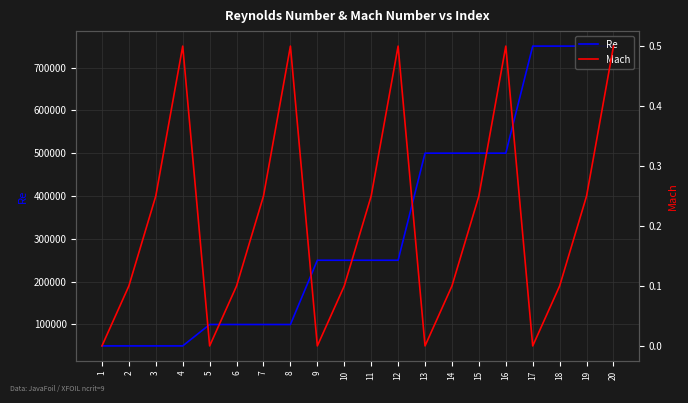

What is the sum of all Re values?

6600000.0